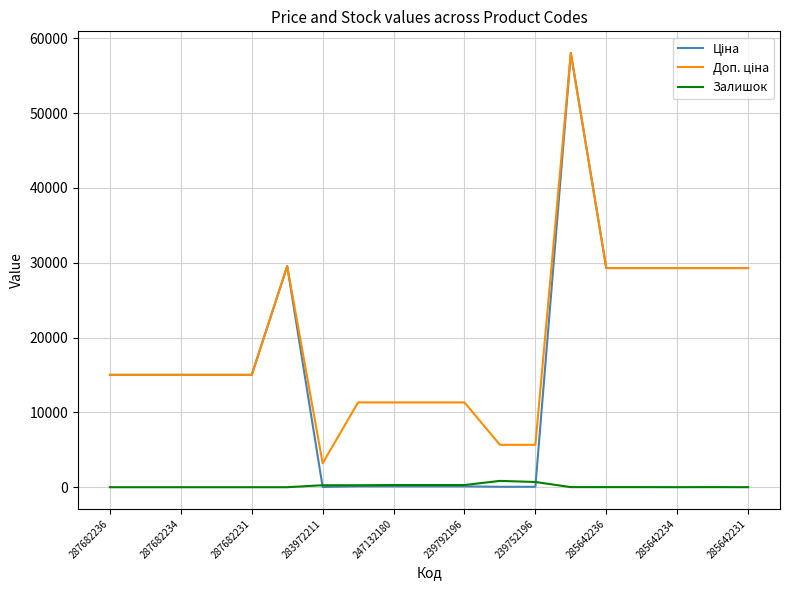

What is the maximum value shown in the chart?

58037.0